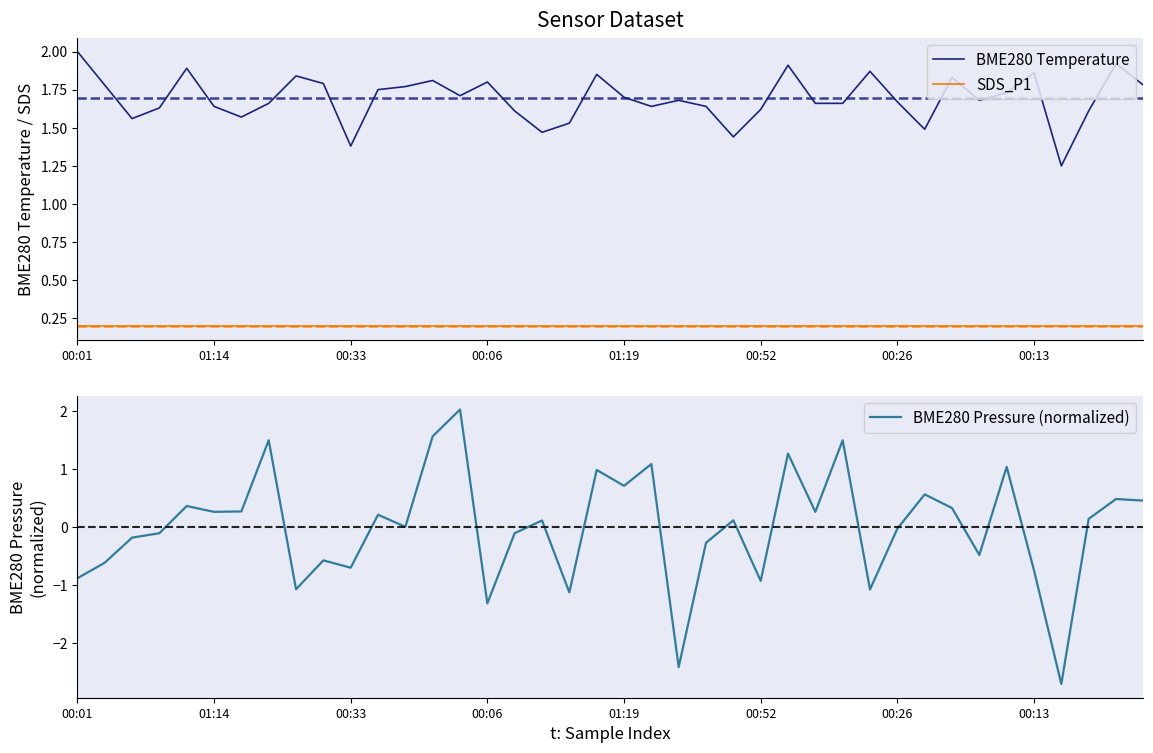

True or false: BME280 Temperature has more than 1 points higher than both neighbors.

True